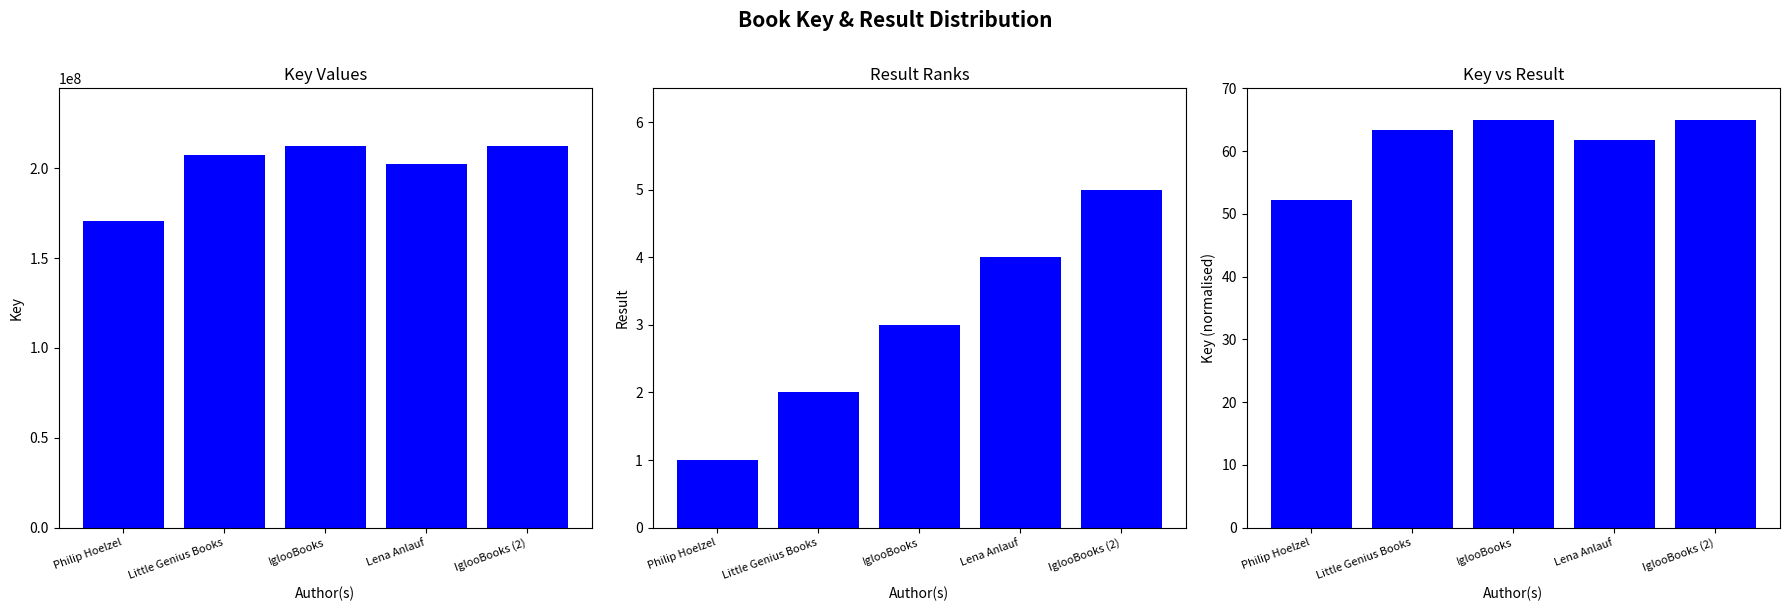

Is it true that Key (normalised) equals 115.5 at IglooBooks (2)?

False